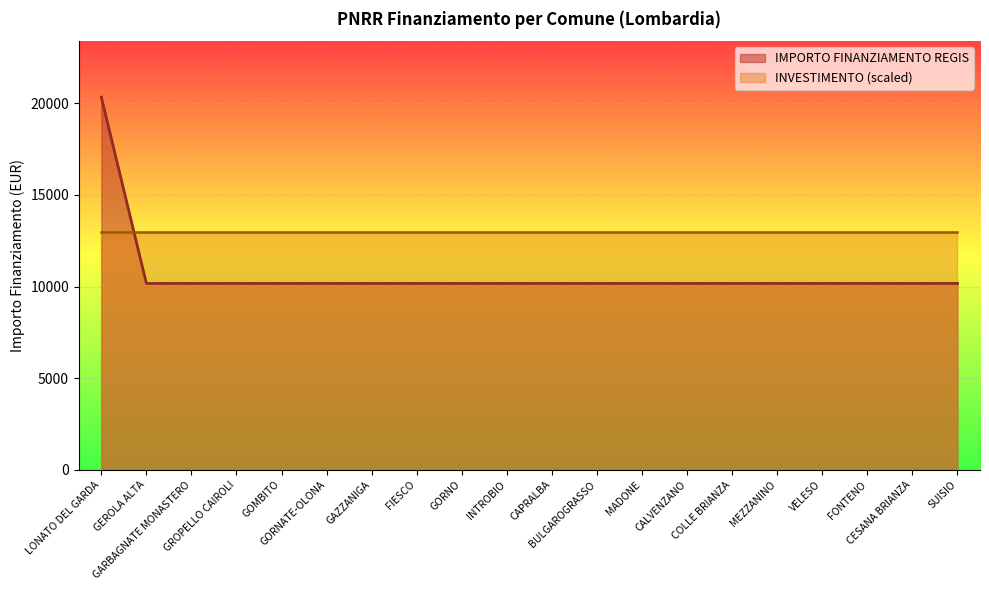

What is the average value?

10681